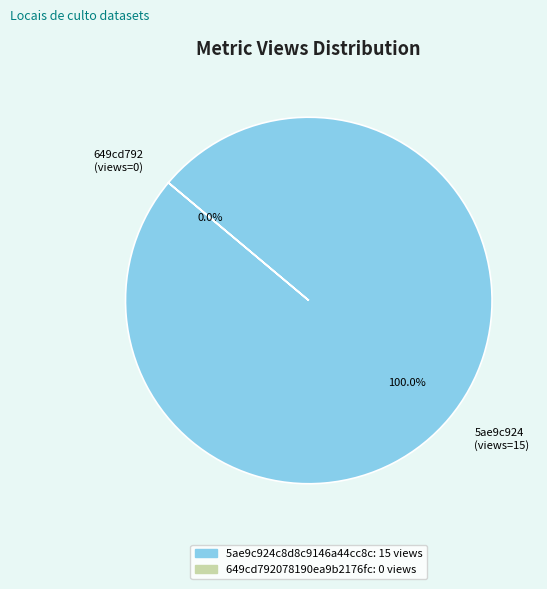

Which has a higher value, 5ae9c924c8d8c9146a44cc8c or 649cd792078190ea9b2176fc?

5ae9c924c8d8c9146a44cc8c